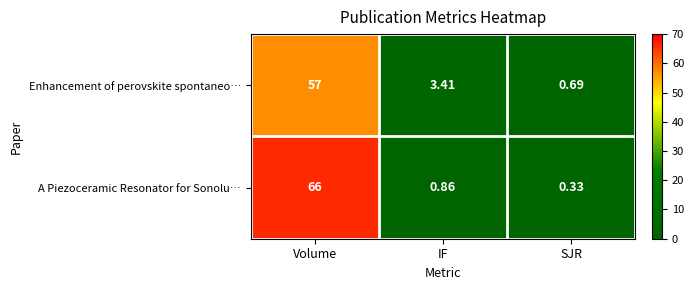

At which label does Enhancement of perovskite spontaneo… reach its minimum?

SJR